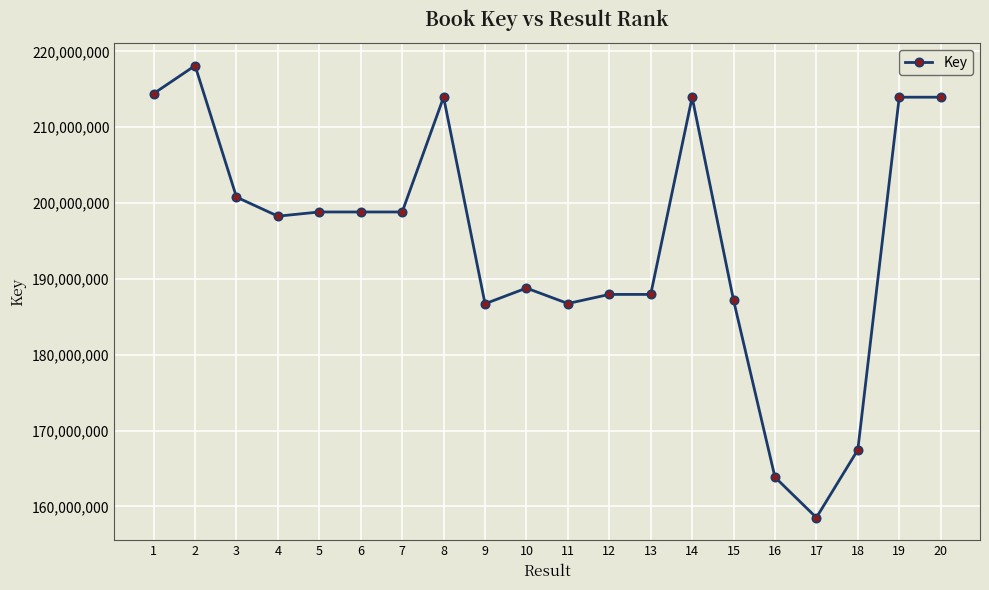

Between 7 and 9, which is larger?

7